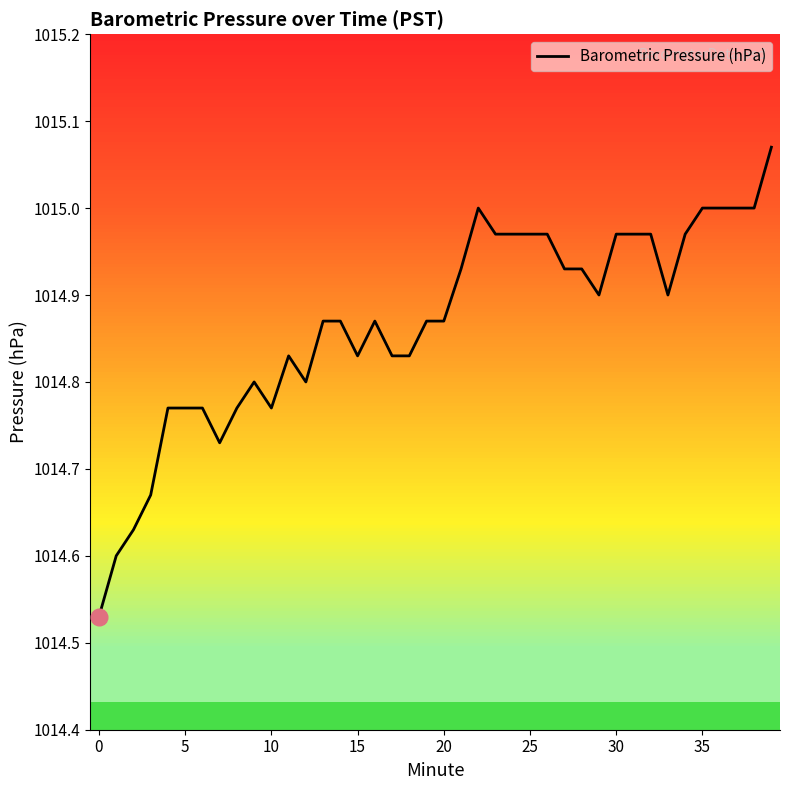

What is the difference between the maximum and minimum values?

0.5